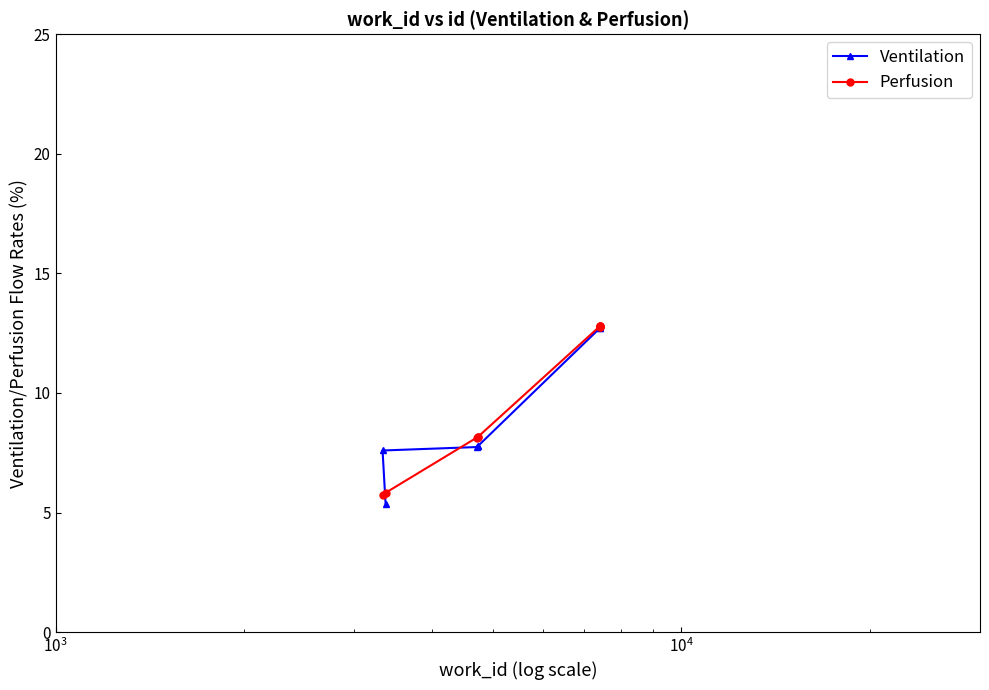

What is the value of the Ventilation point at the 7th from the left?

12.7